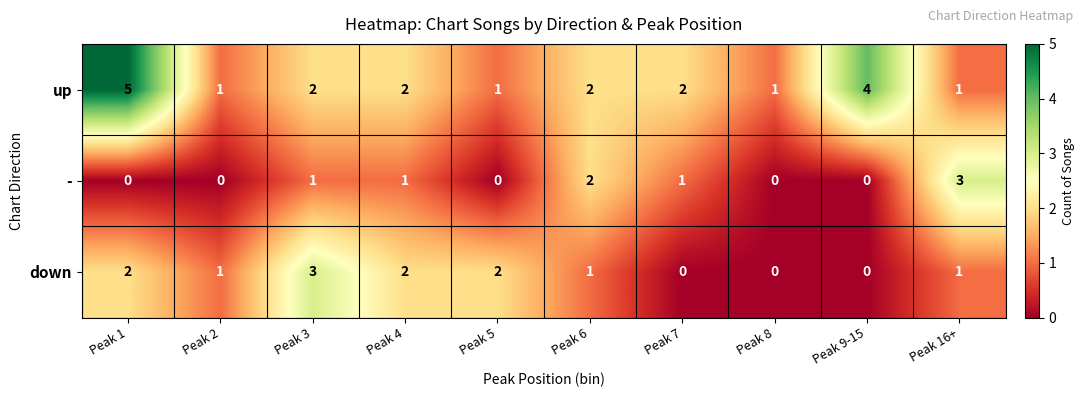

How many series are shown in this chart?

3